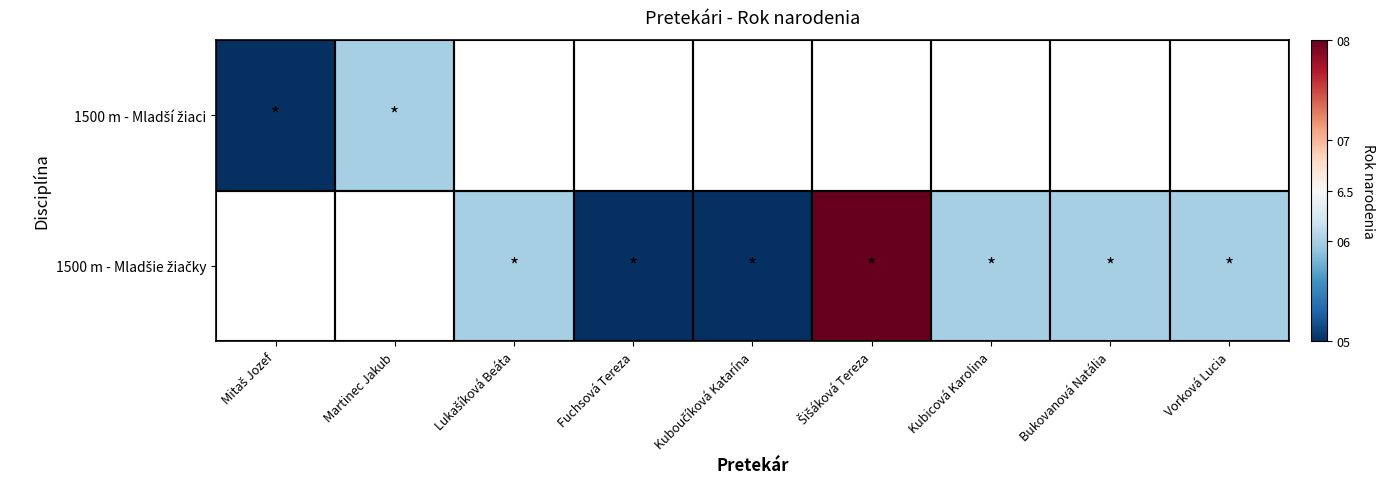

The 1500 m - Mladšie žiačky series shows 5.0 at Kuboučíková Katarína. True or false?

True